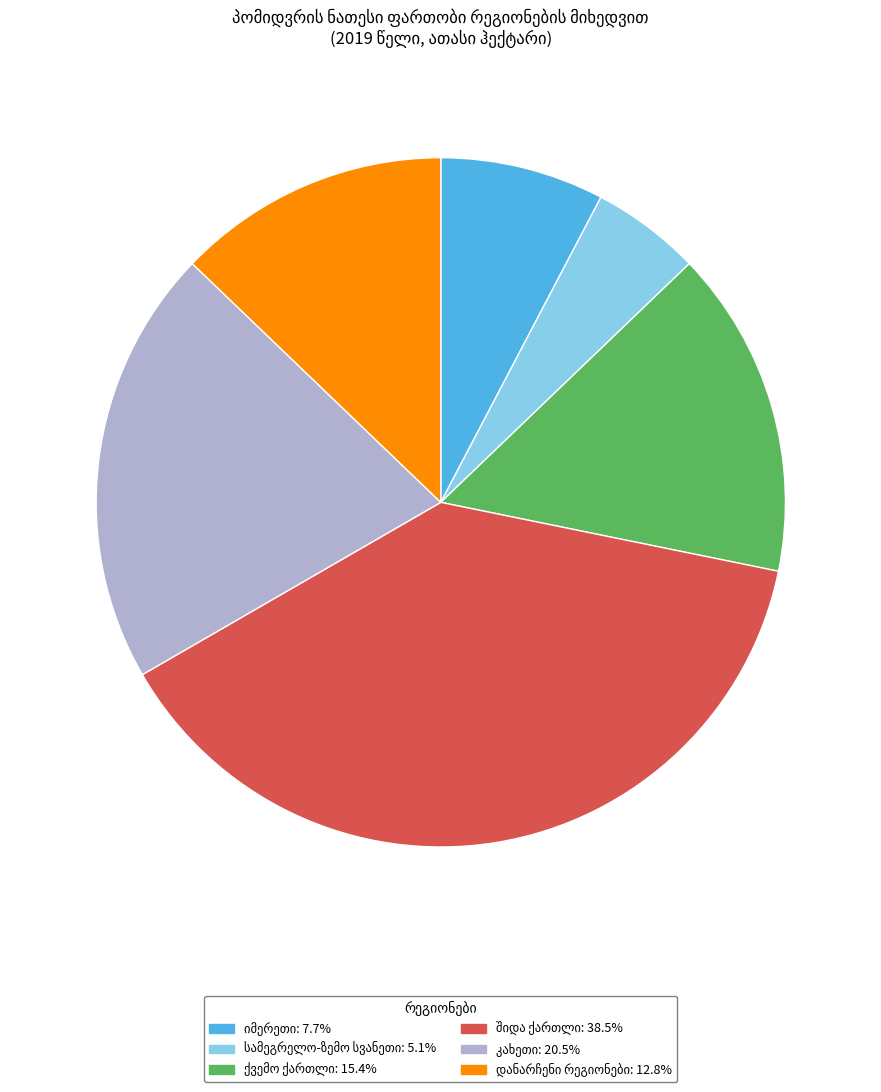

Does any single category account for the majority?

No